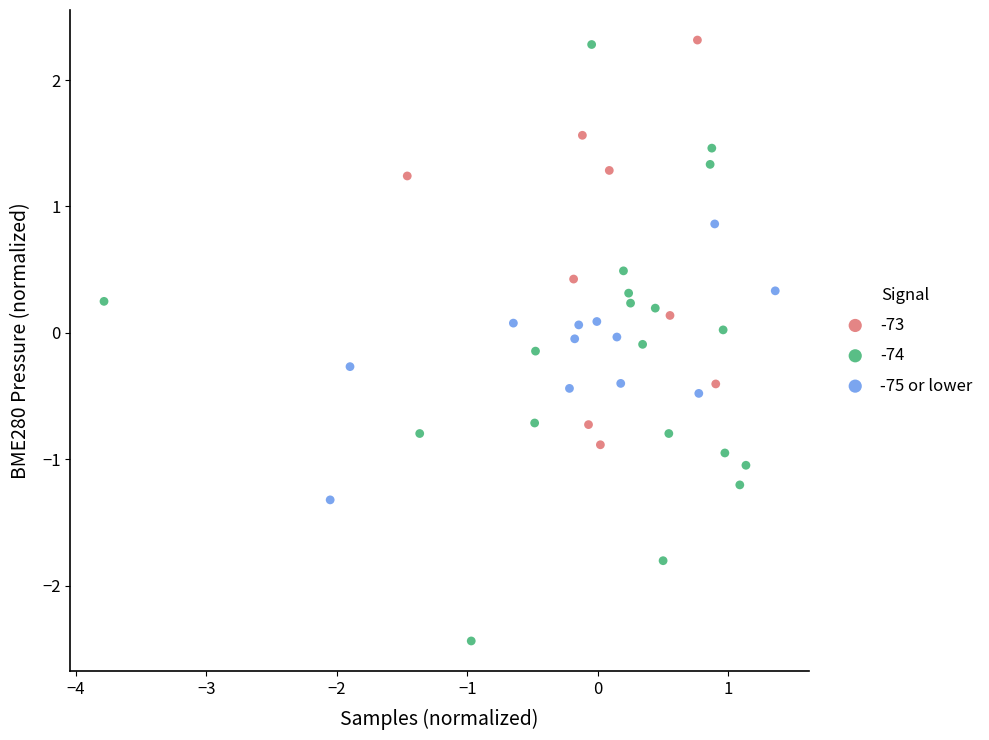

Which series has the largest Y range (max minus min)?

-74